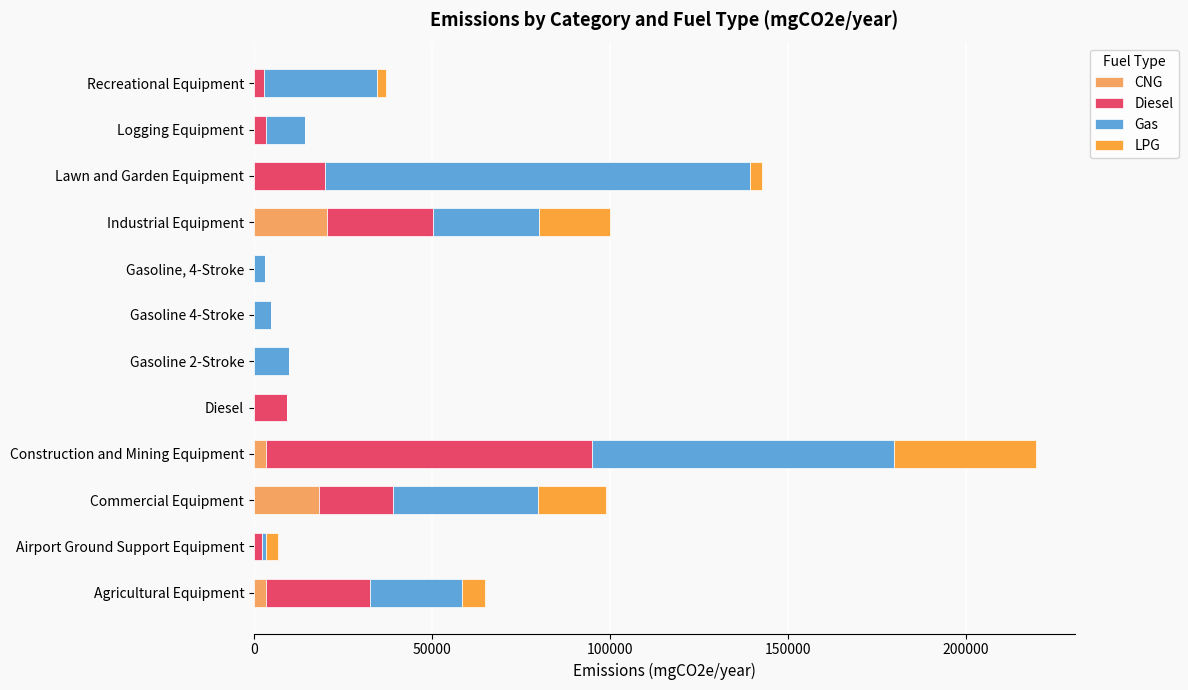

How many data points does each series have?

12